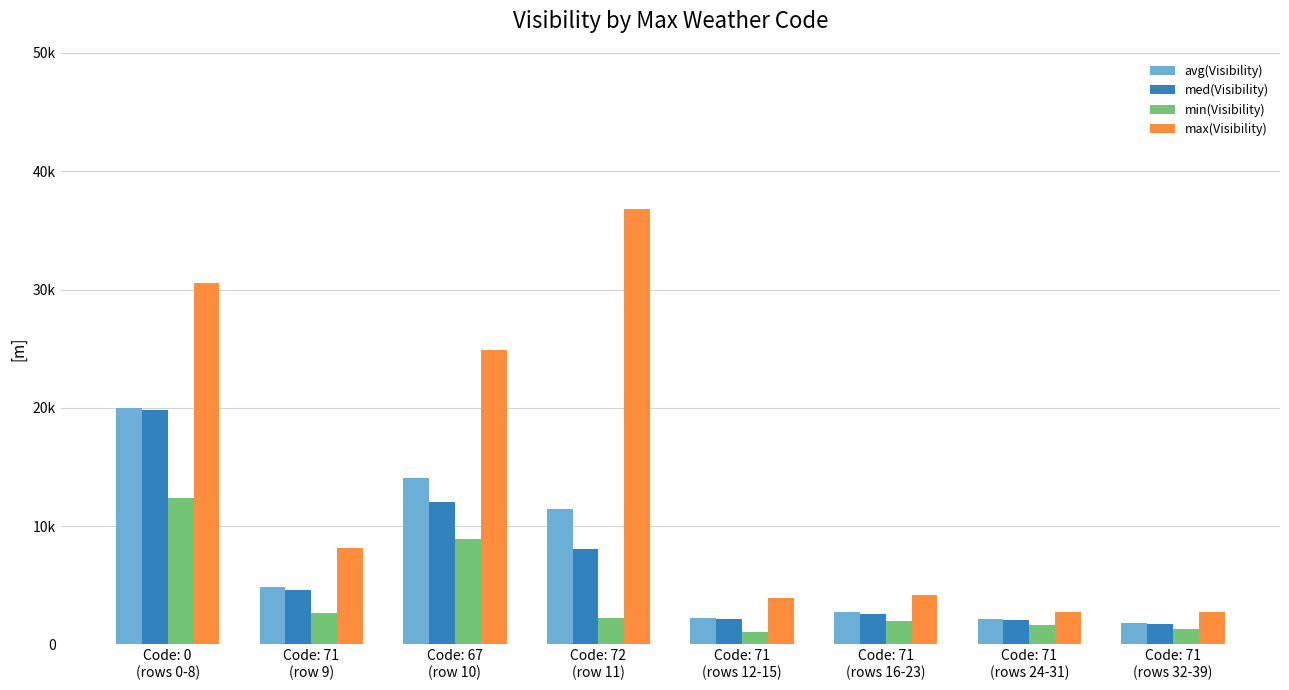

Which has a higher value, Code: 67
(row 10) or Code: 71
(row 9)?

Code: 67
(row 10)